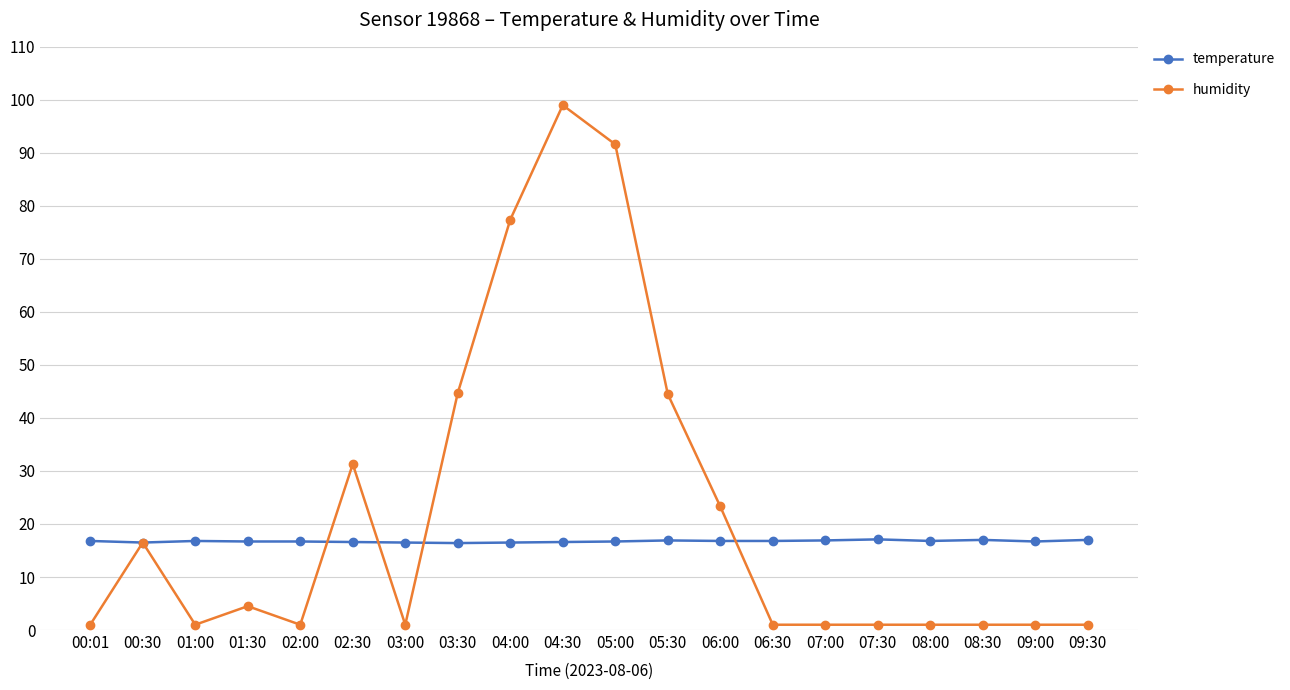

What is the spread (max minus min) of values at 02:30?

14.7